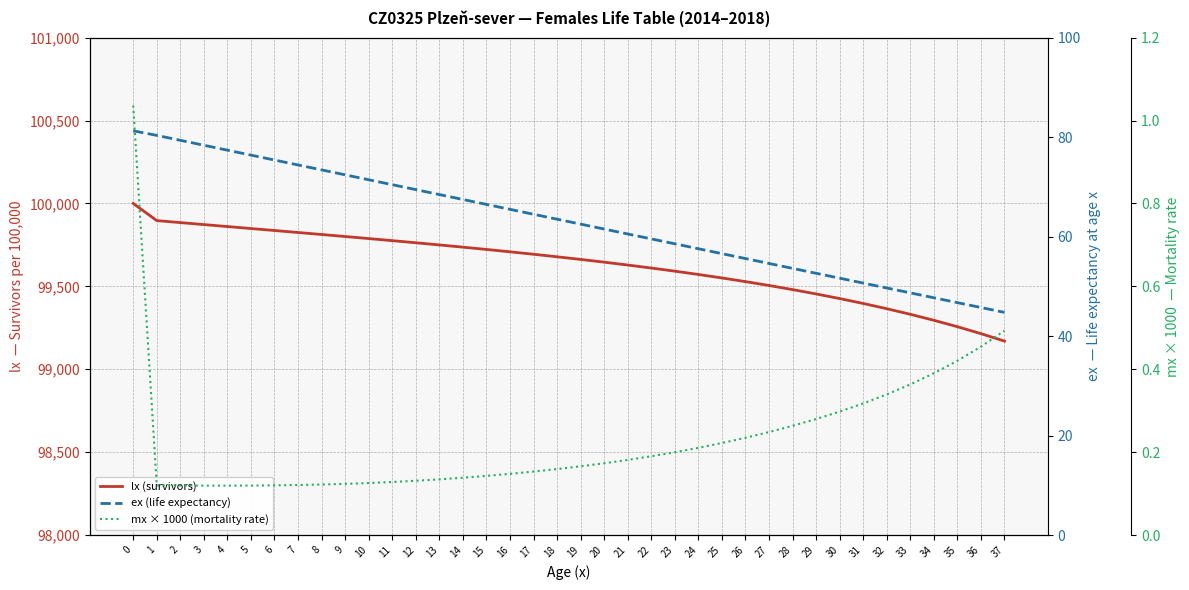

How many lines are shown in the chart?

3